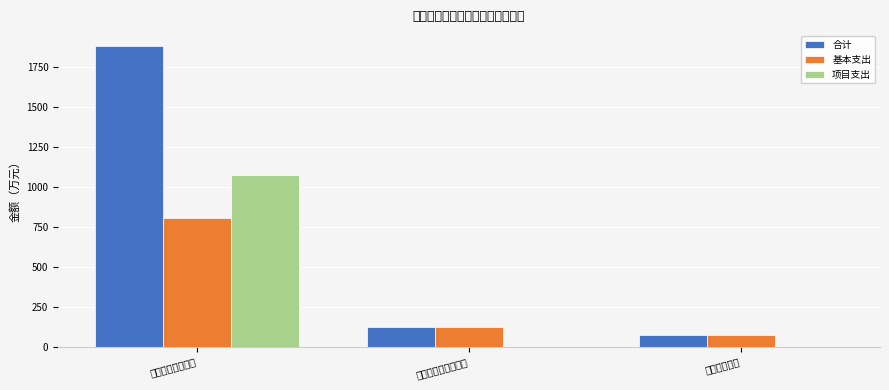

List the labels in order of 基本支出 value, smallest first.

卫生健康支出, 社会保障和就业支出, 一般公共服务支出